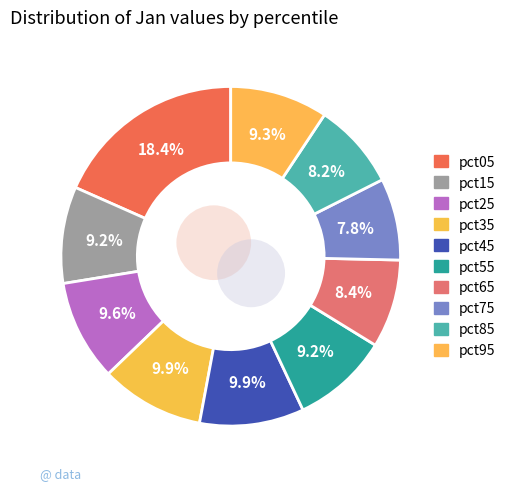

Rank the categories by value from highest to lowest.

pct05, pct45, pct35, pct25, pct95, pct55, pct15, pct65, pct85, pct75